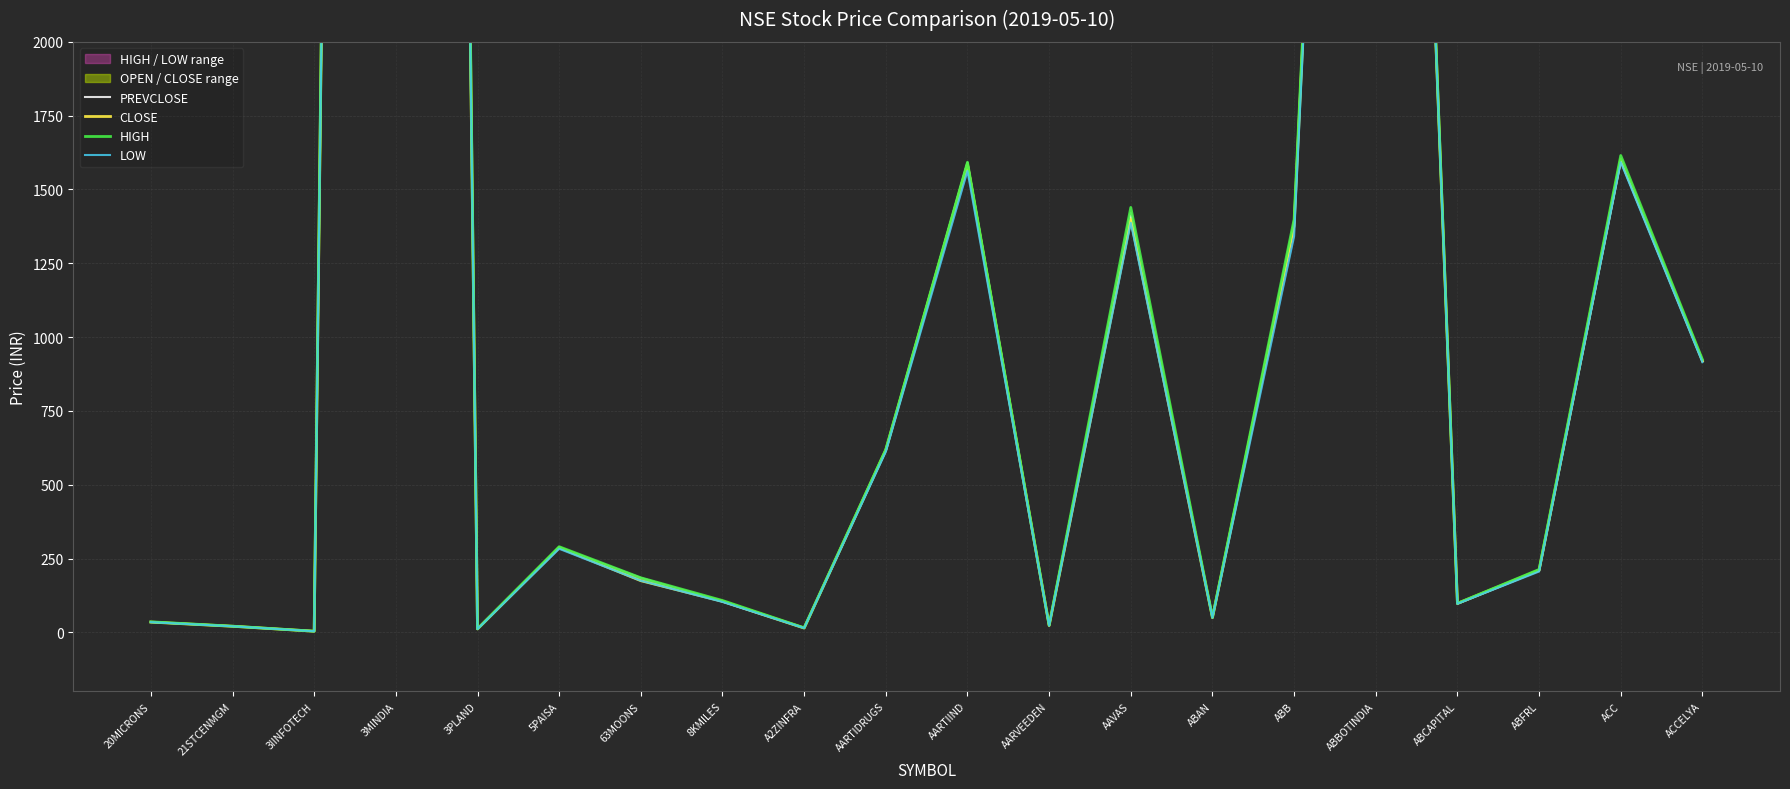

The value of HIGH at 3MINDIA is 23248.0. True or false?

True